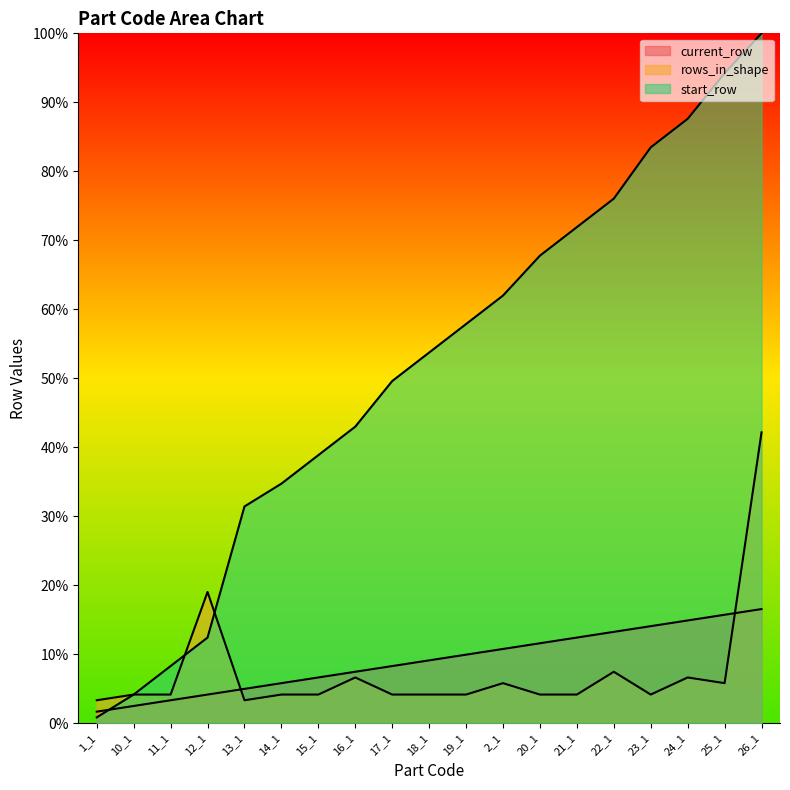

How many intersections are there between rows_in_shape and start_row?

2